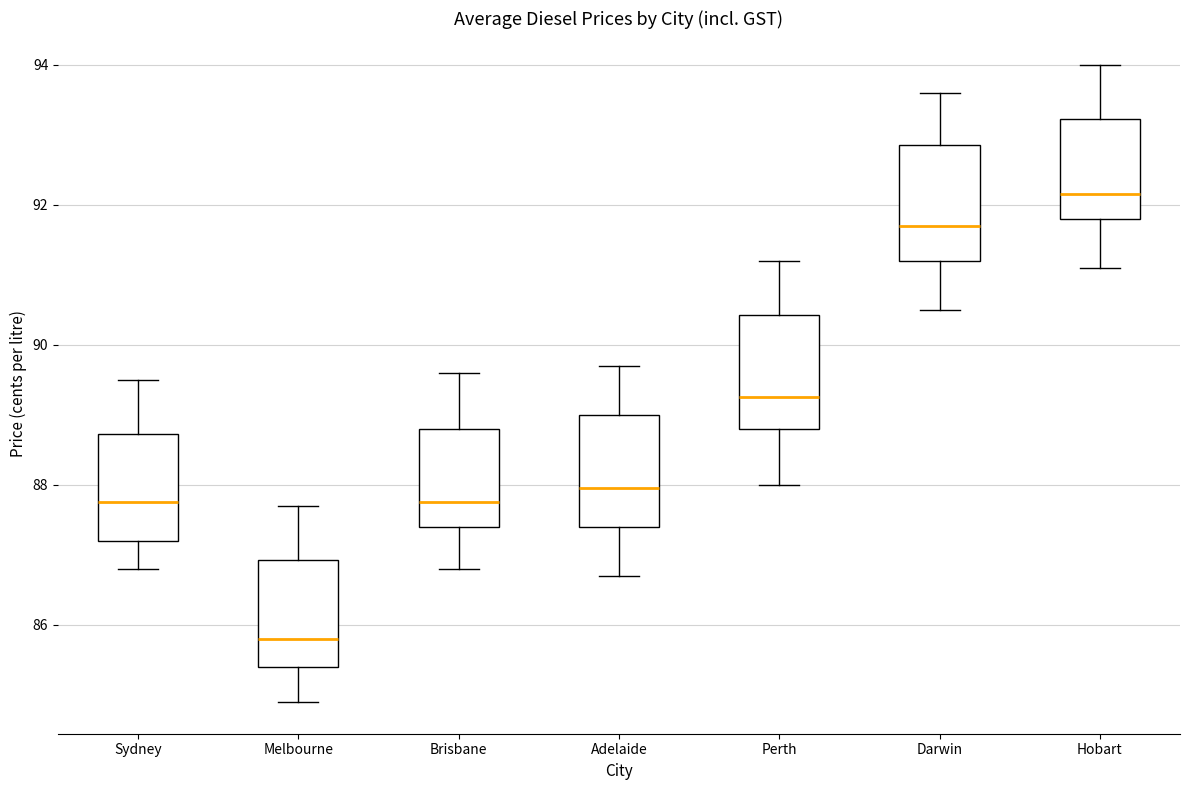

Where does the lower whisker of the box for Darwin end on the y-axis? The values are not printed on the chart, so give them approximately, as read against the axis.

90.6